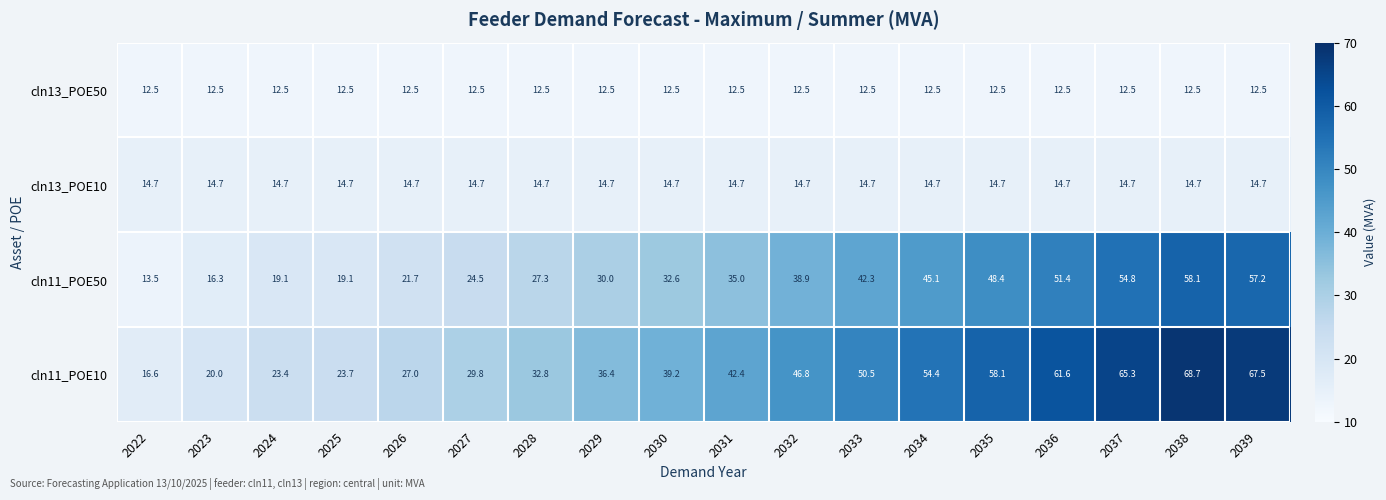

Which series changed the most between 2022 and 2031?

cln11_POE10